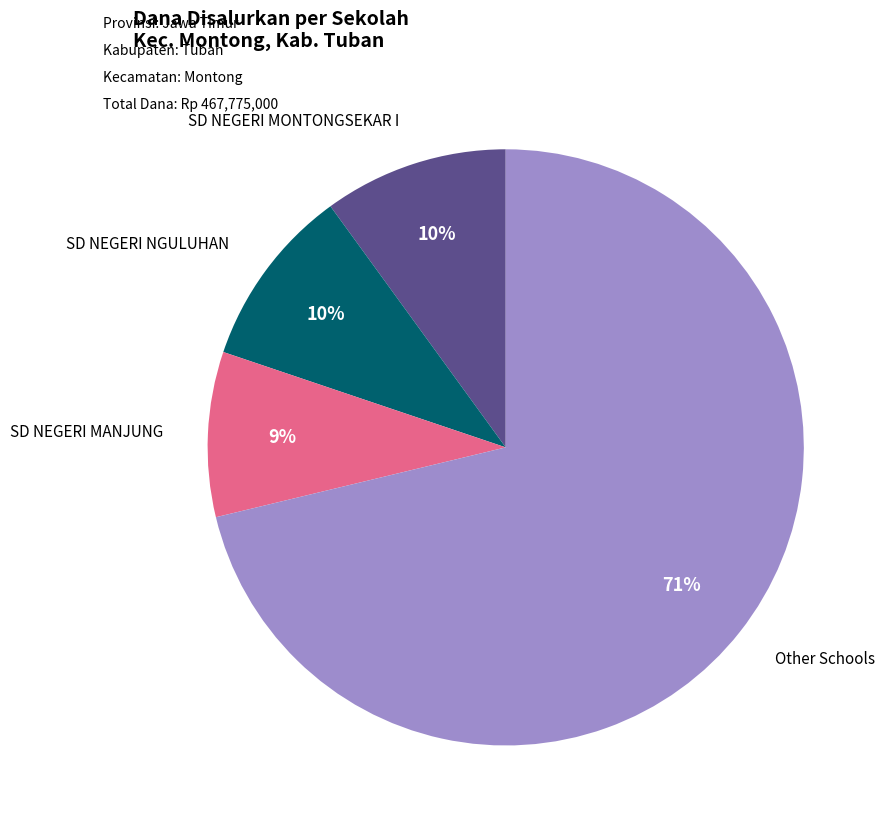

To the nearest percent, what is the difference between the largest and smallest slice percentages?

62%